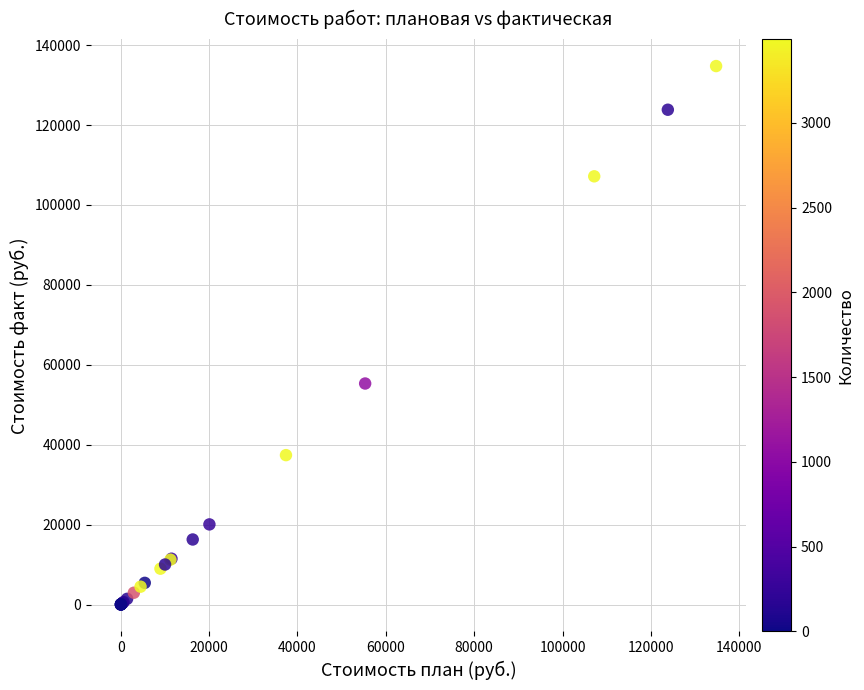

What Y value in the scatter plot is closest to 67388?

55328.5